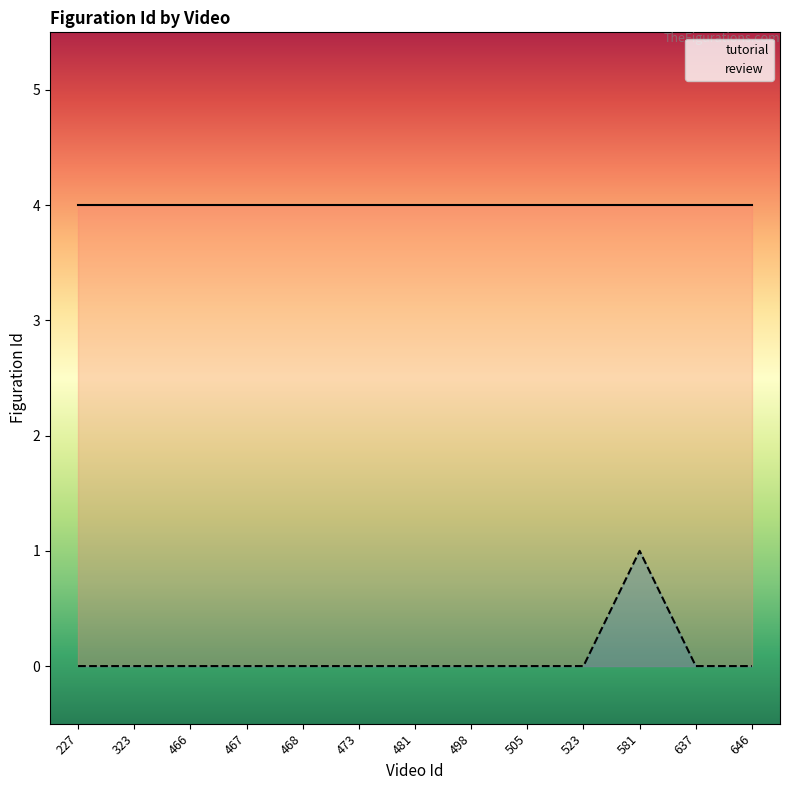

At which label is the value closest to 0?

227